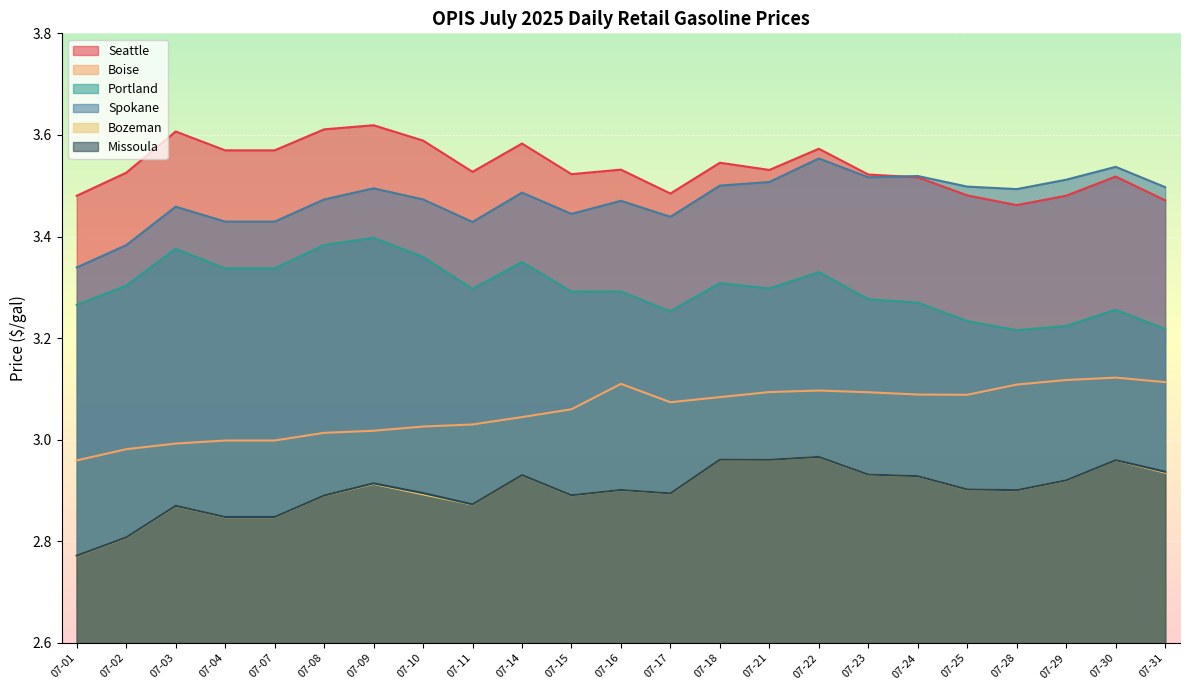

At how many categories does at least one series exceed 3?

23